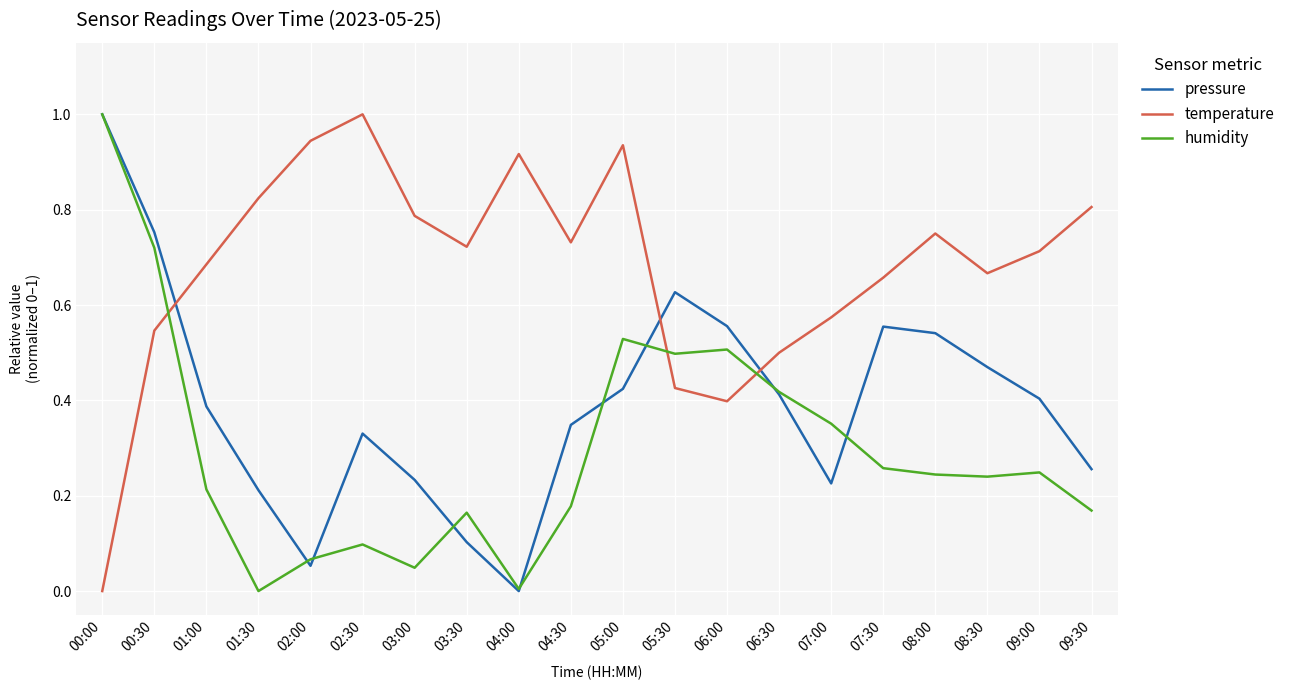

How many values in temperature are above zero?

19